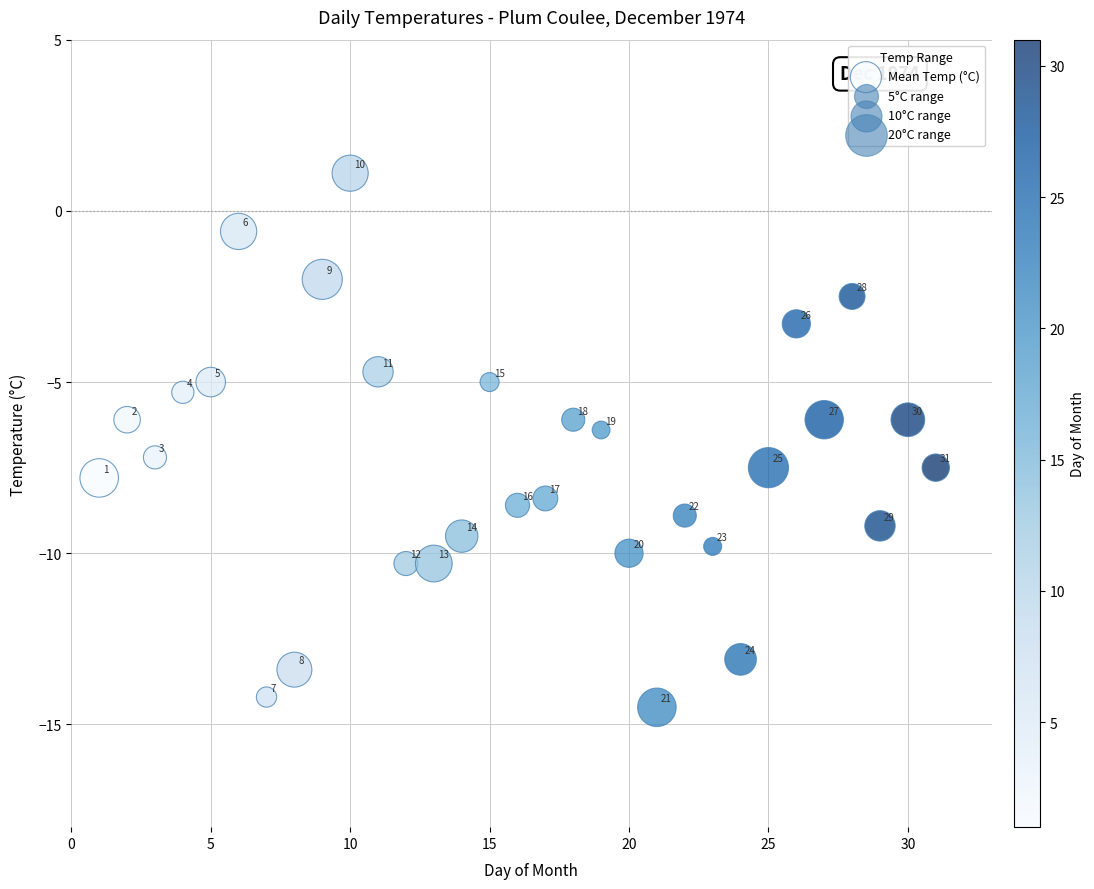

What is the range of X values (max minus min)?

30.0